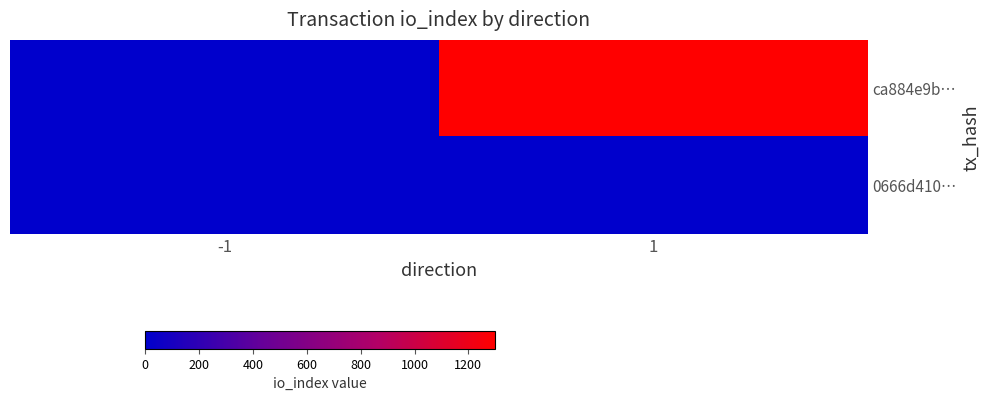

What is the difference between the highest and lowest values at -1?

2